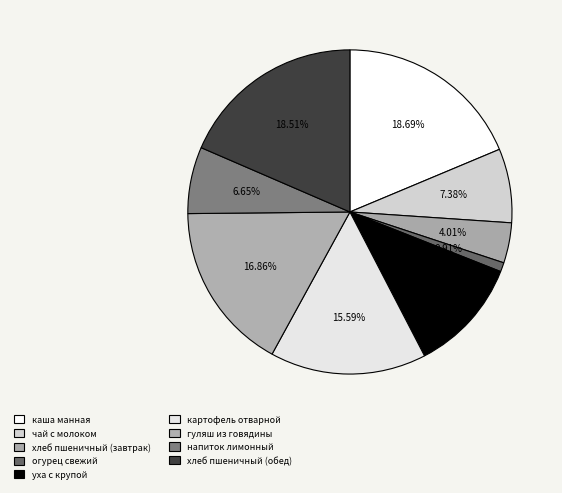

Which category has the smallest portion of the pie?

огурец свежий